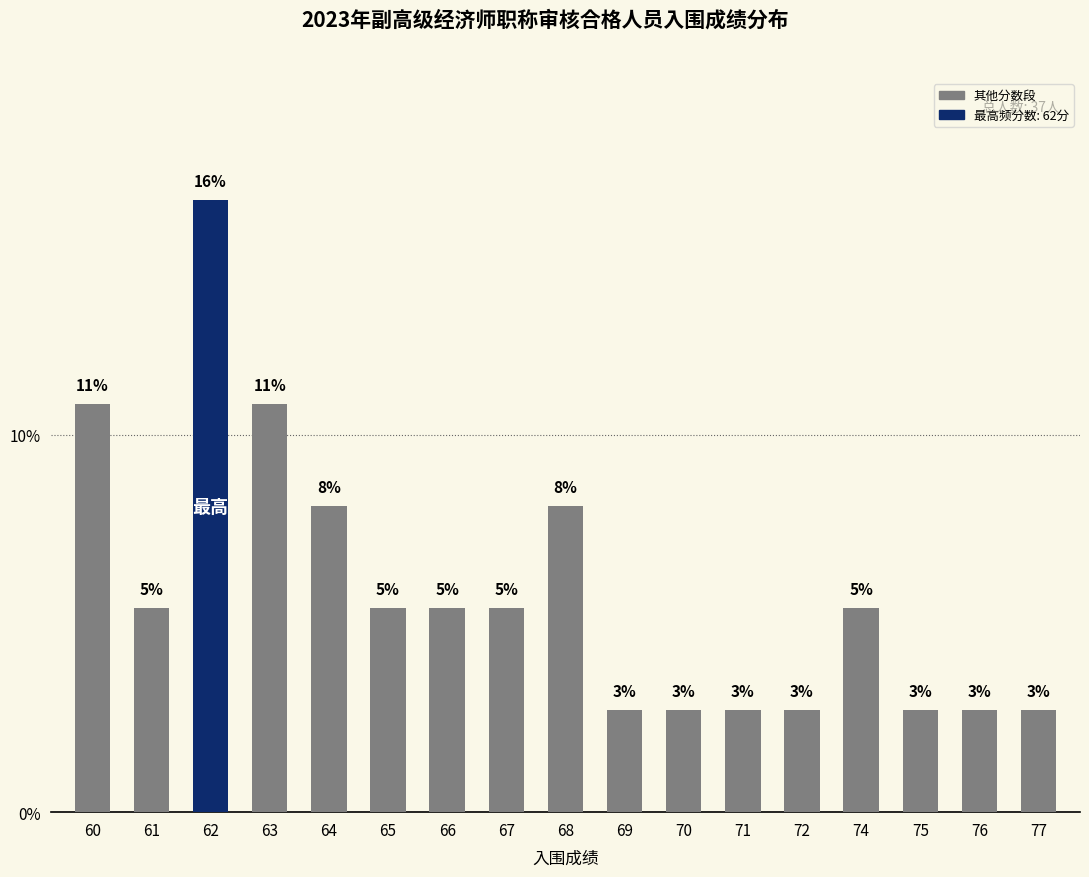

Does the chart contain any negative values?

No